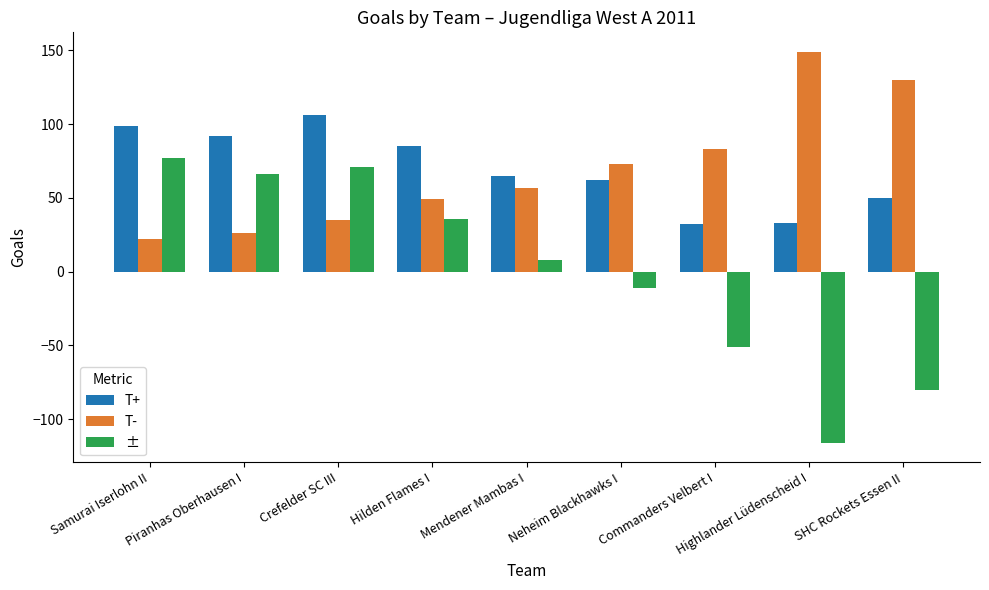

Which series changed the most between Neheim Blackhawks I and SHC Rockets Essen II?

±